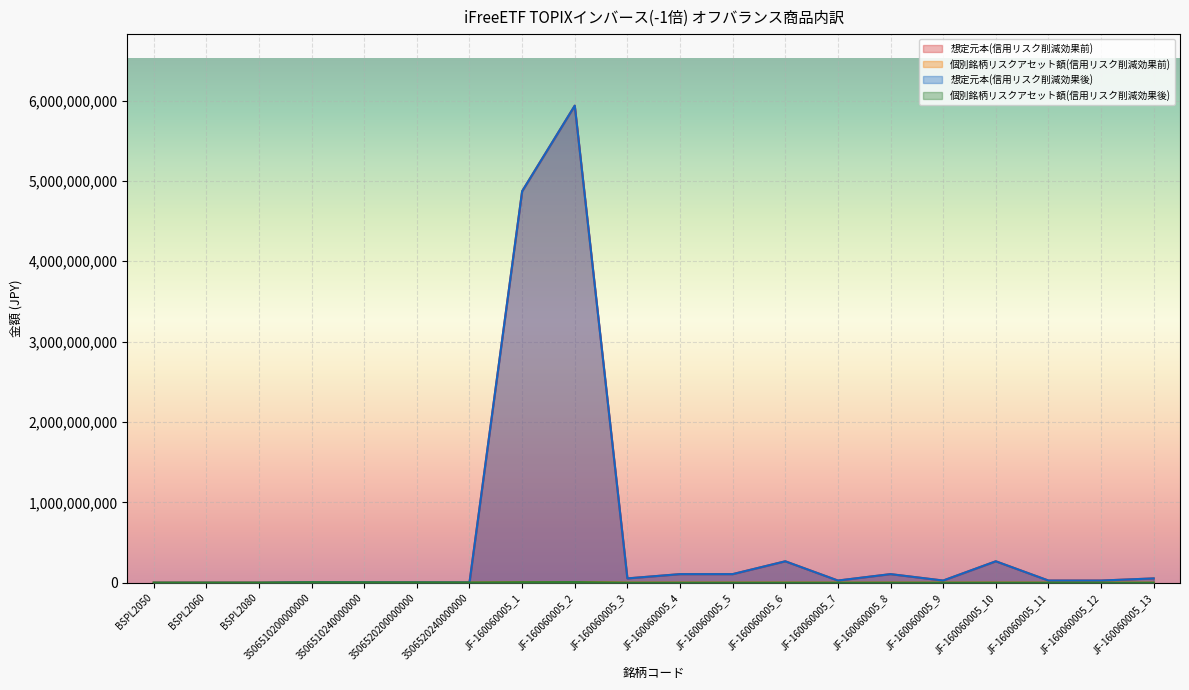

What is the difference between the highest and lowest values at JF-160060005_10?

265704670.0